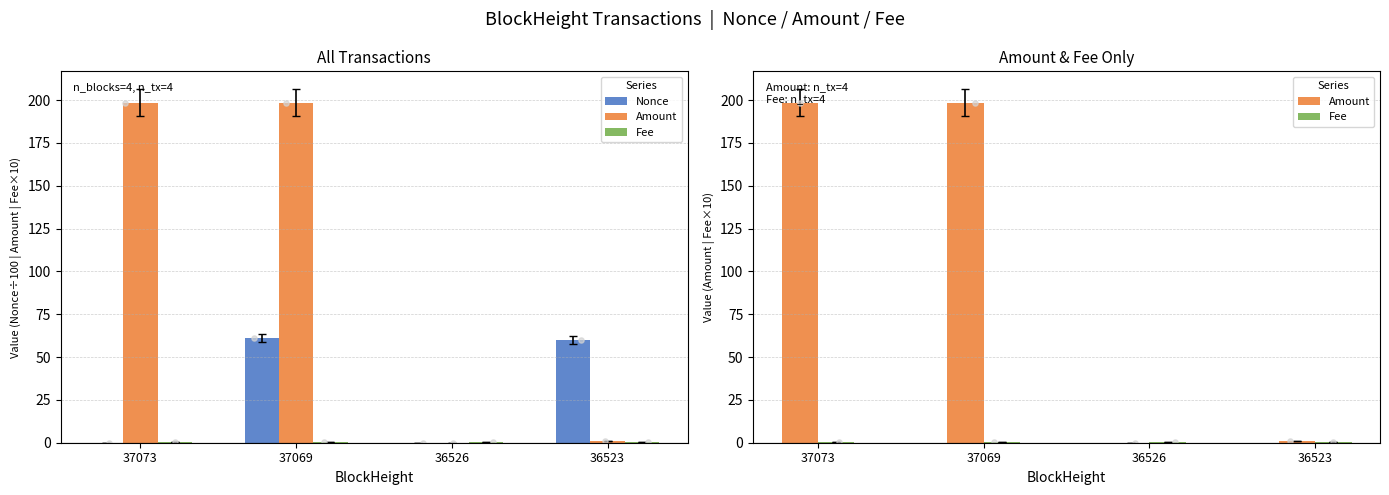

Which series contains the lowest Y value?

Nonce